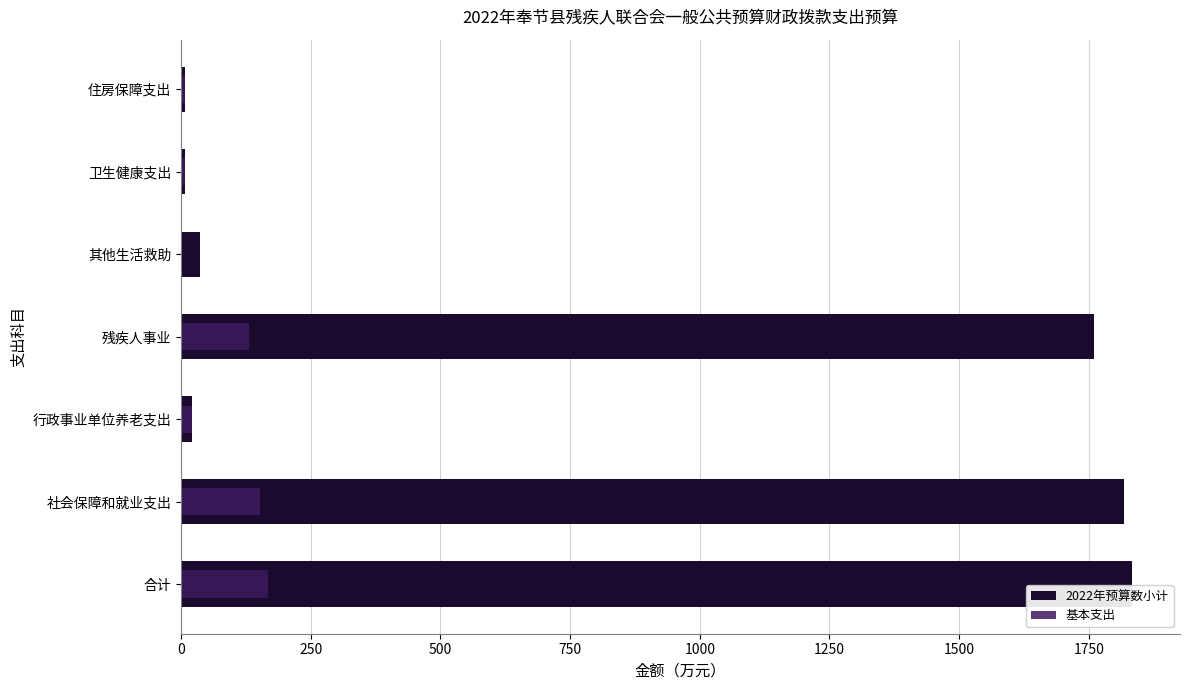

Are the bars horizontal?

Yes